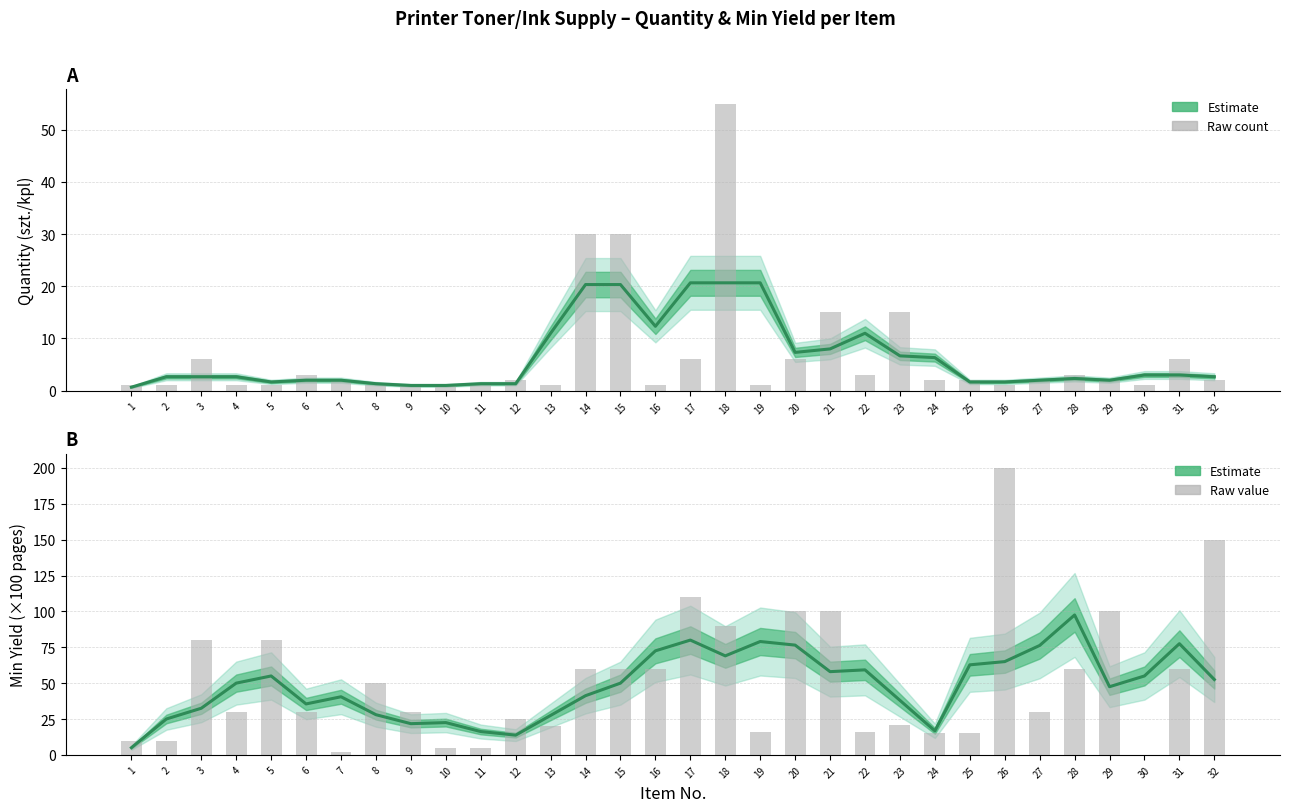

Where does the Quantity (smoothed) series first go above 2?

2